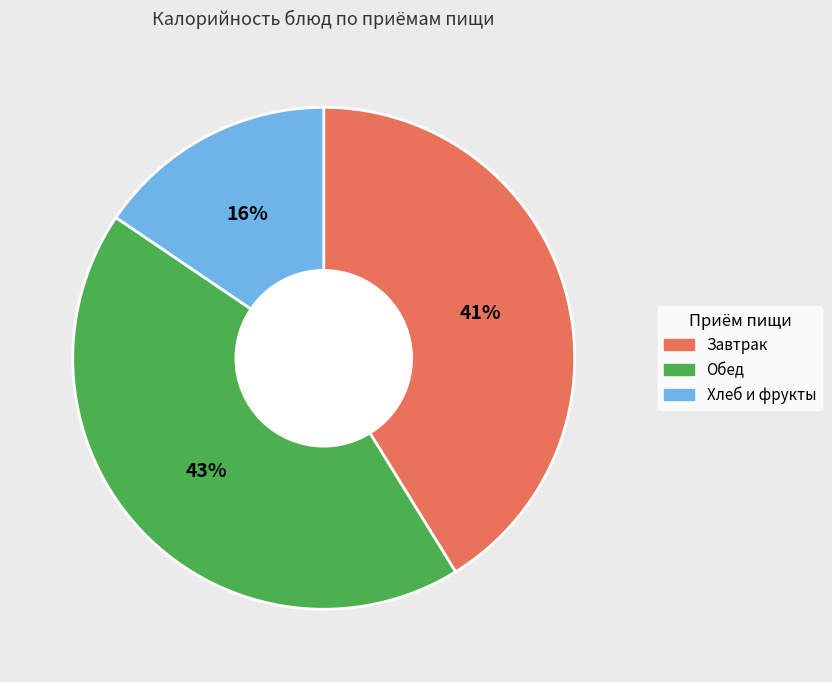

Does any single category account for the majority?

No